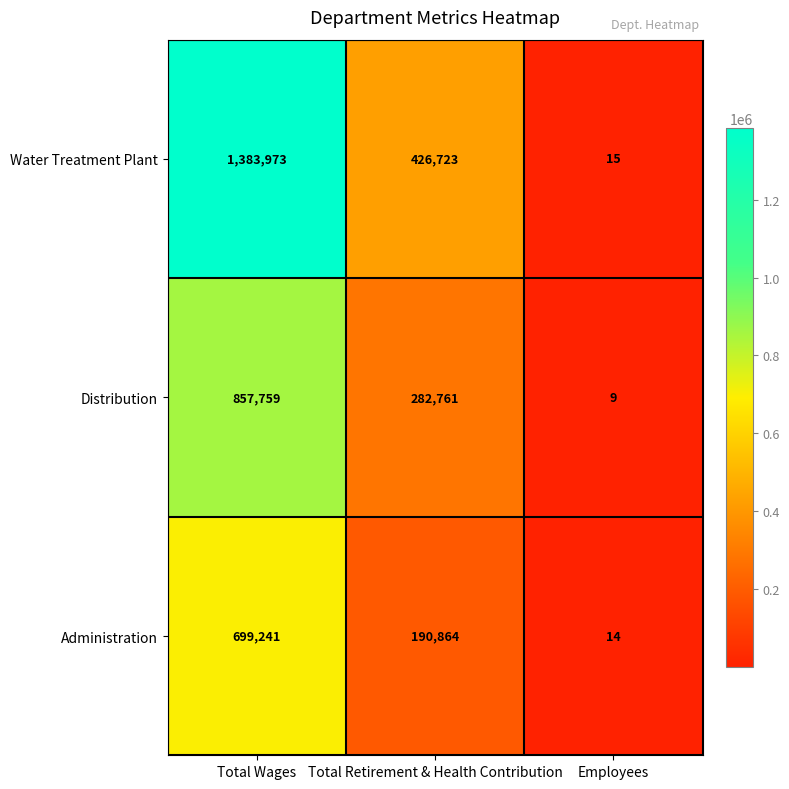

At which label does Administration first exceed 190864?

Total Wages